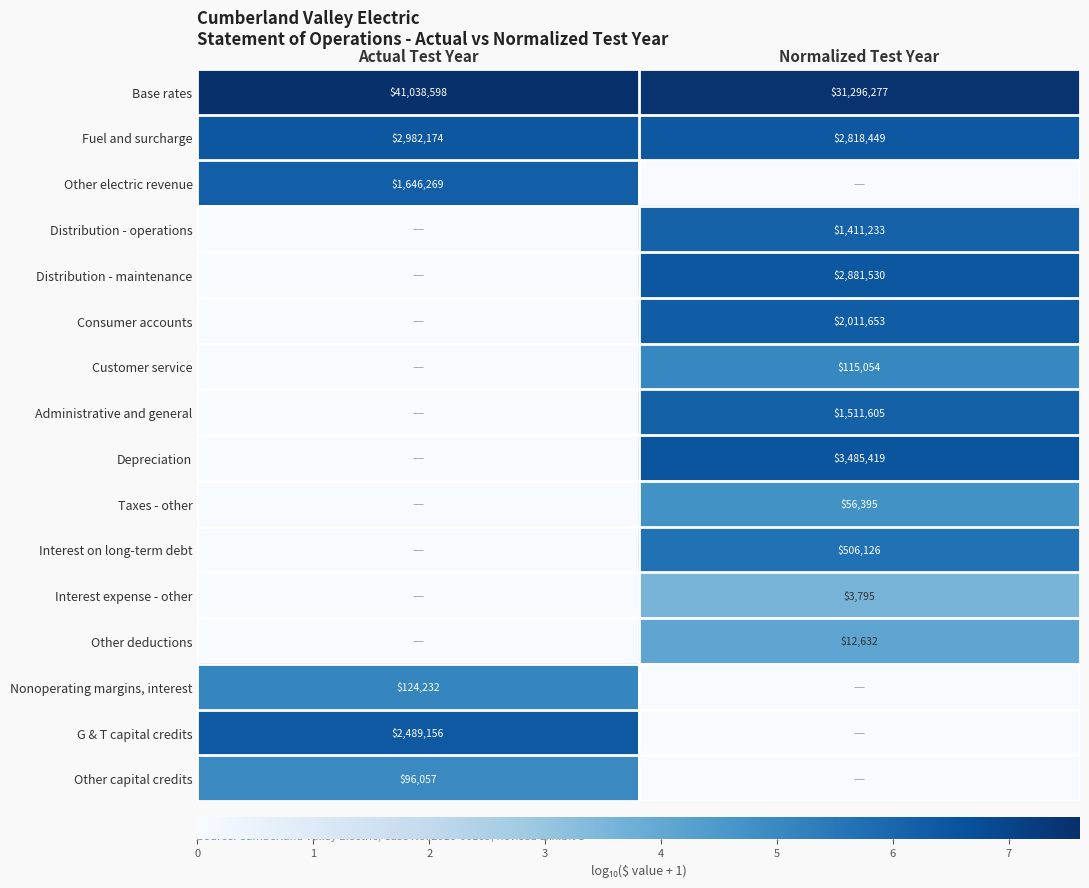

What is the sum of the Fuel and surcharge values at Actual Test Year and Normalized Test Year?

5800623